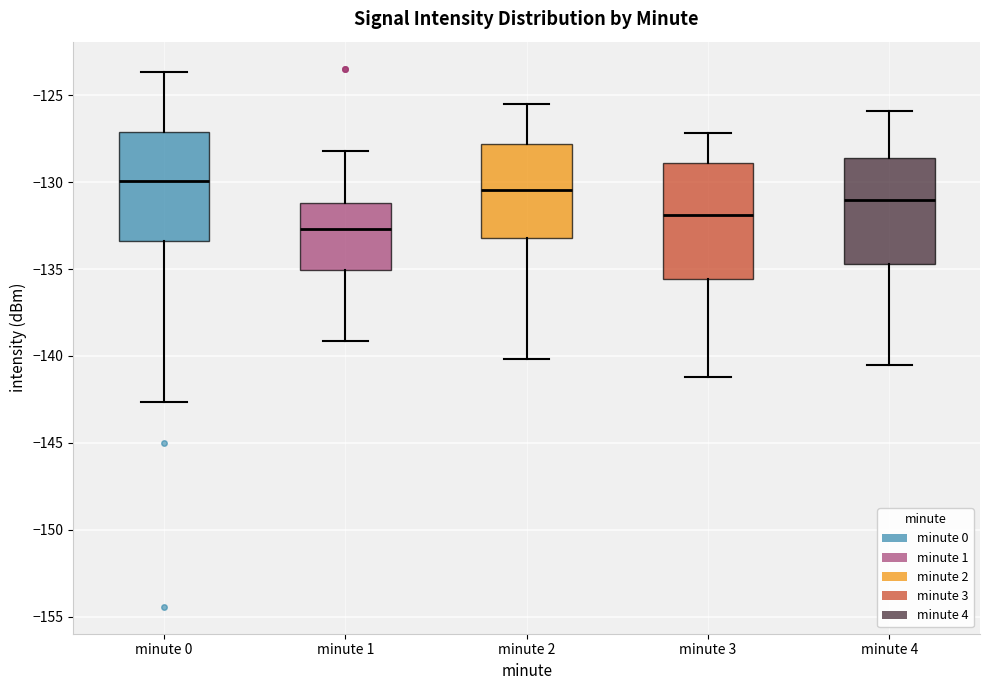

Which box's median line is the lowest?

minute 1